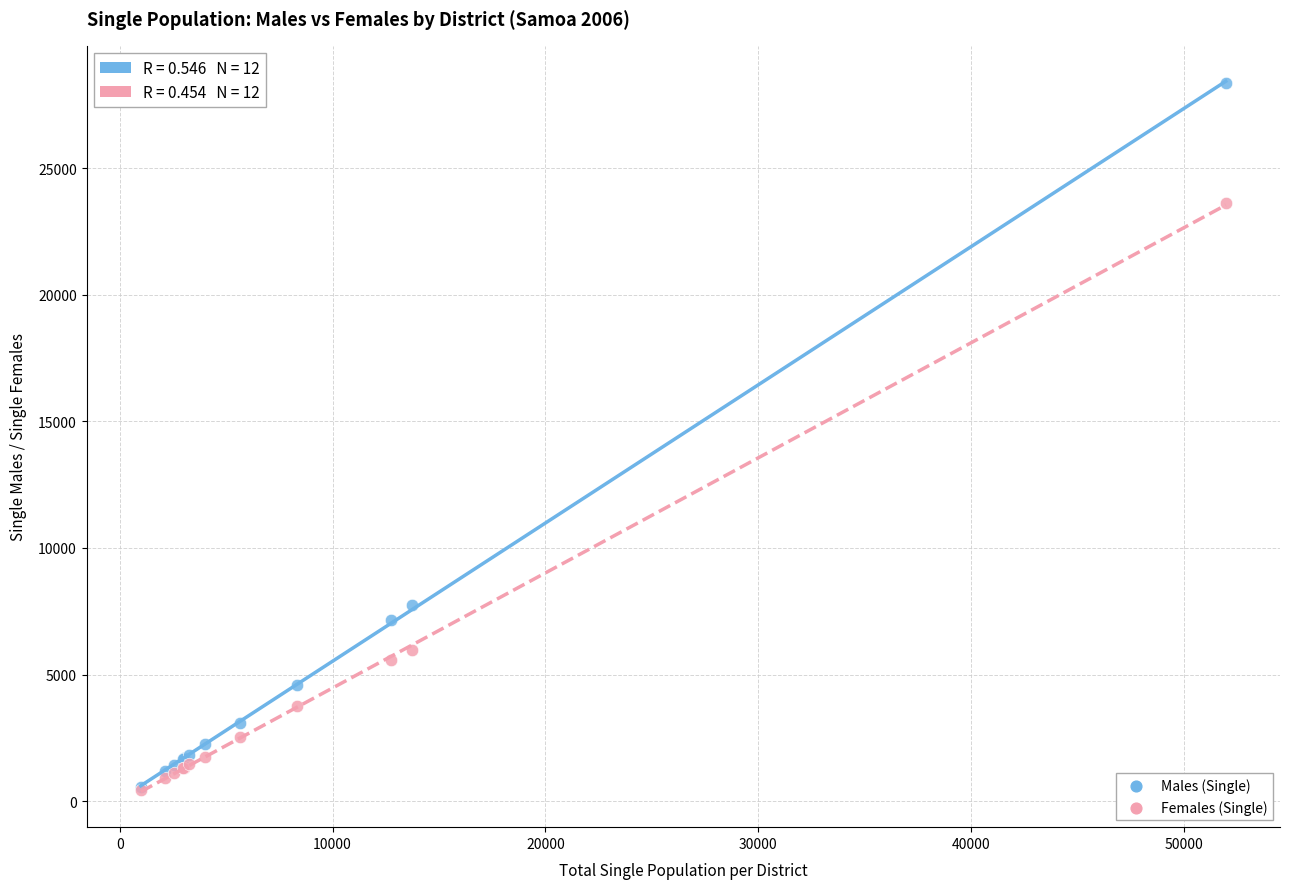

Across all series, what Y value is closest to 14392?

7760